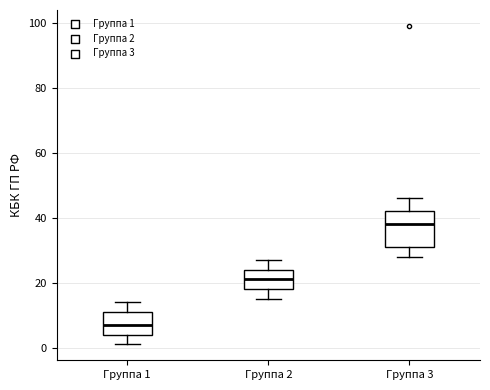

Which box is the tallest, from its lower edge to its upper edge?

Группа 3